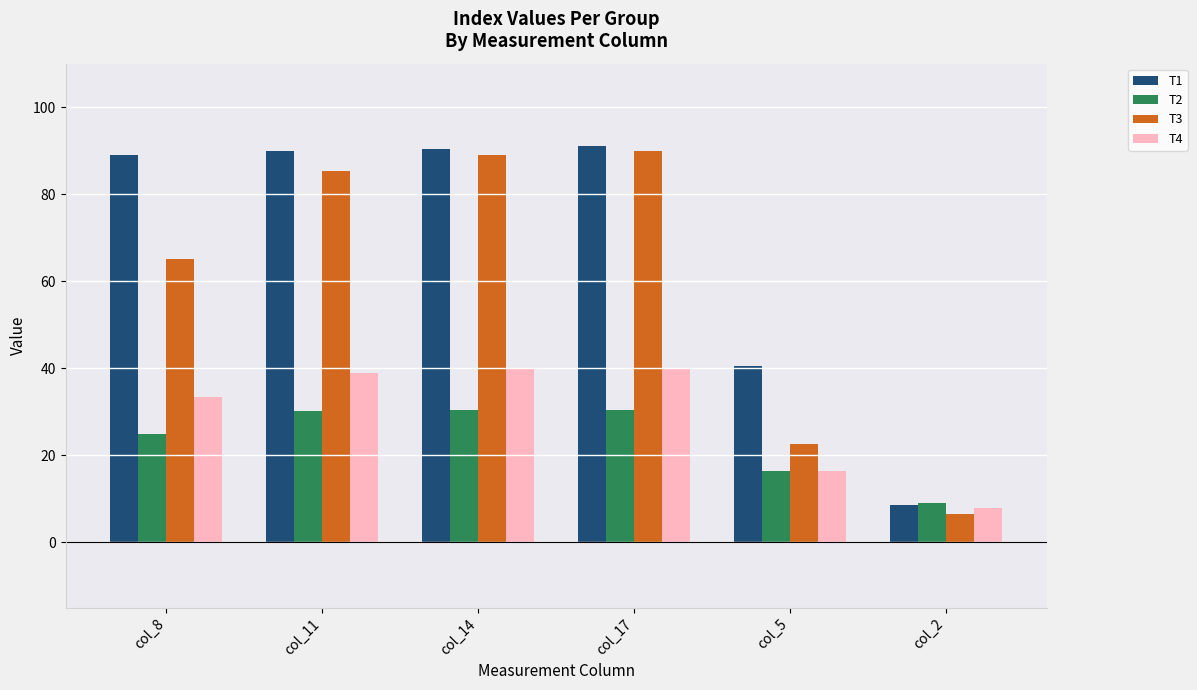

What is the difference between the T3 values at col_5 and col_2?

16.2